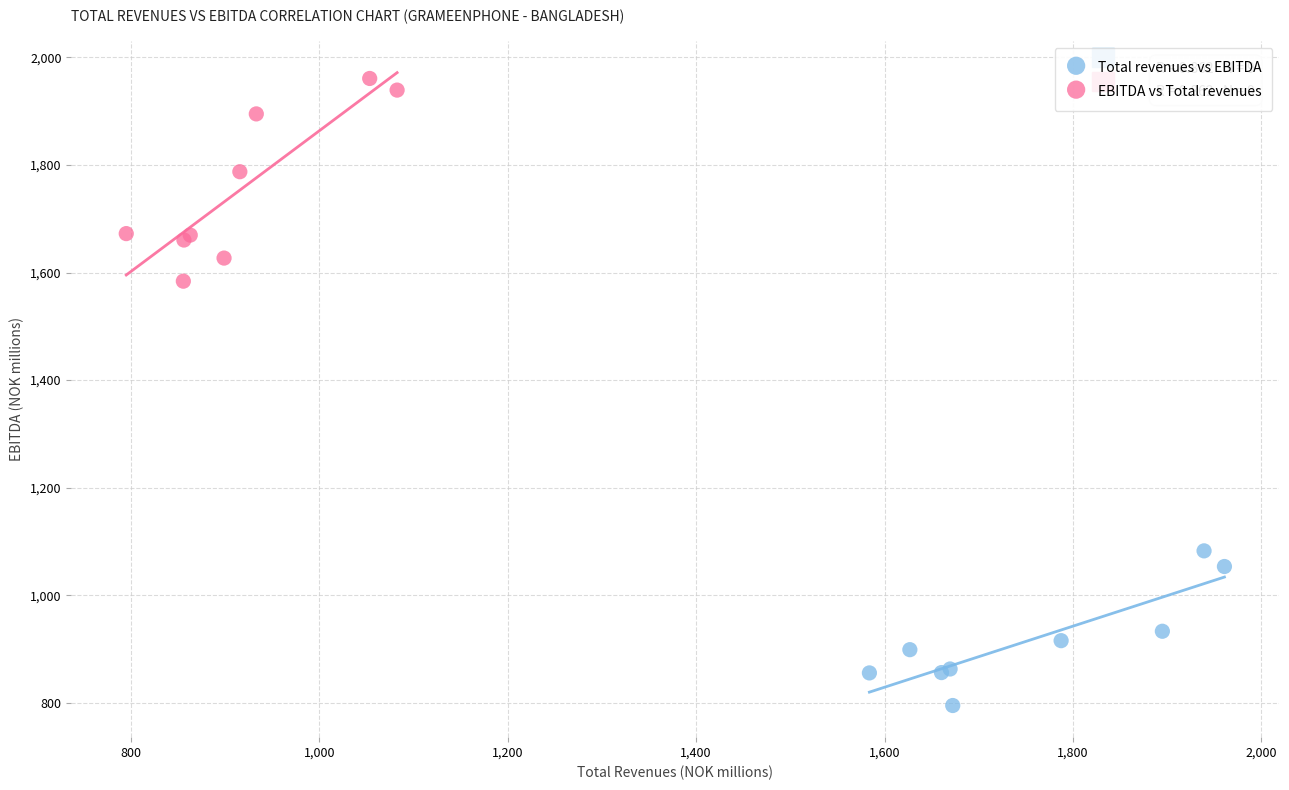

Which series has the widest spread of Y values?

EBITDA vs Total revenues